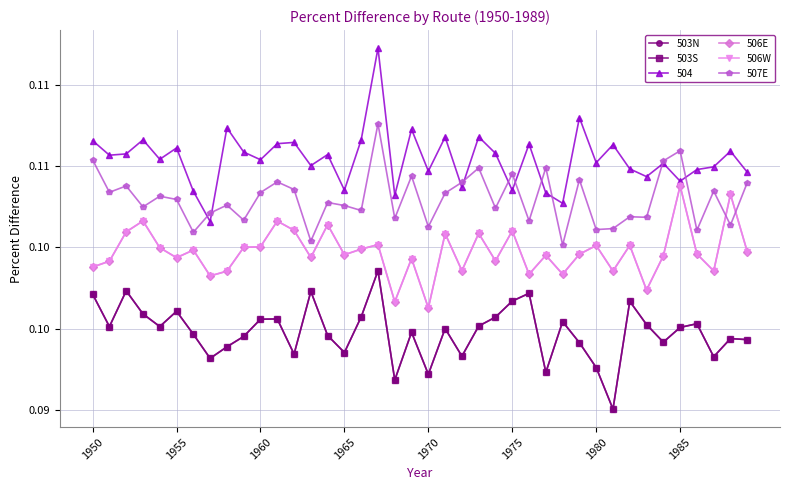

Does the chart have visible grid lines?

Yes